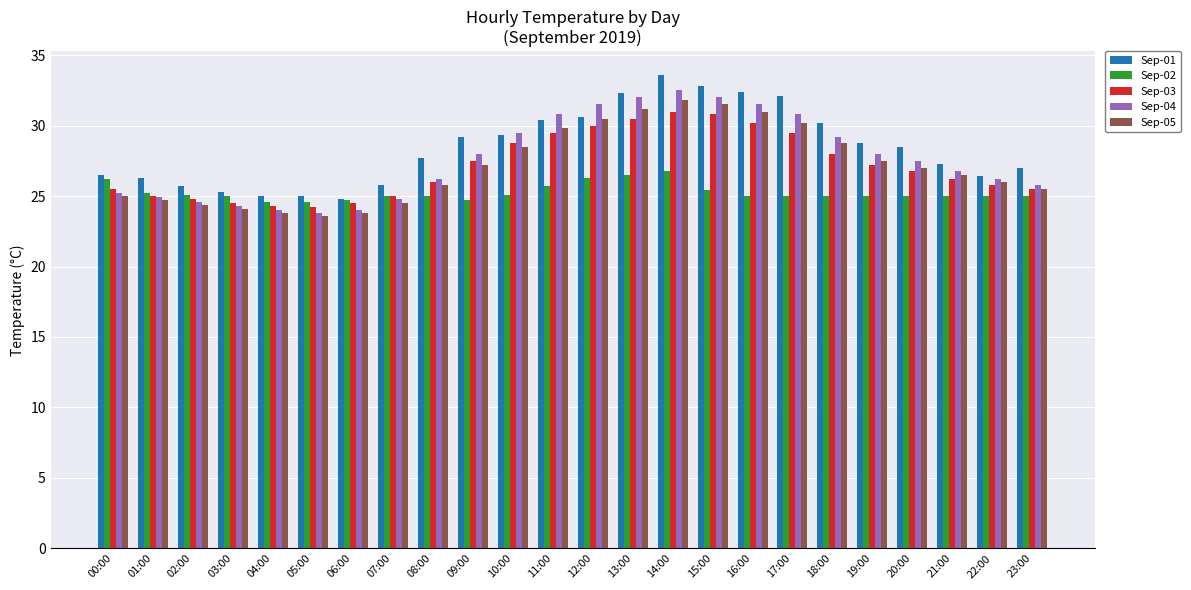

What is the average value of the Sep-01 series?

28.5